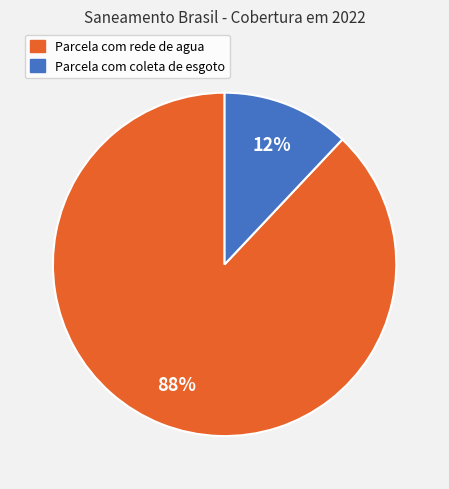

To the nearest percent, what is the average slice percentage?

50%